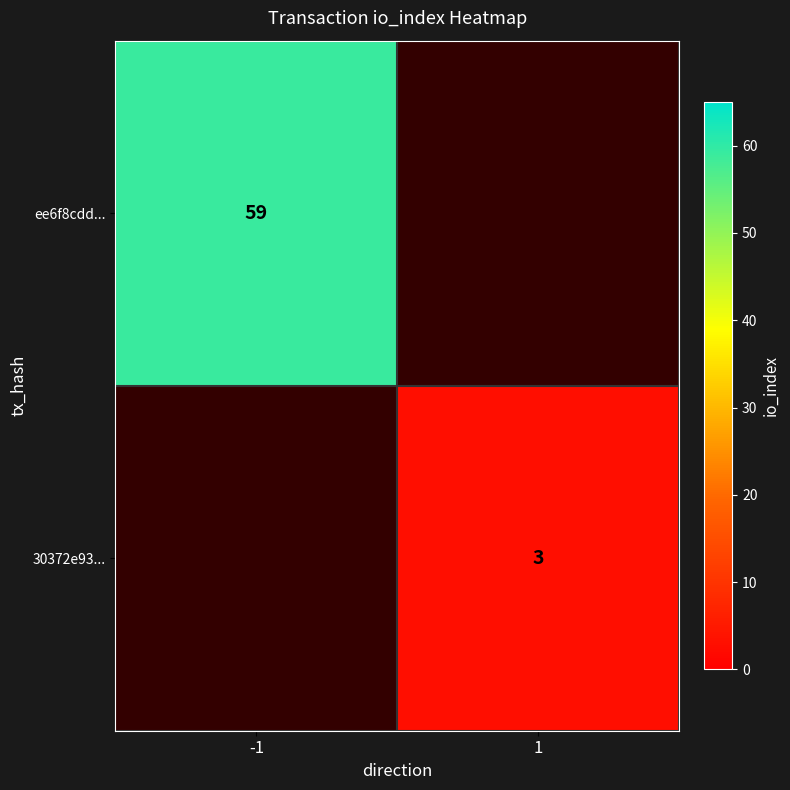

The value of ee6f8cdd... at -1 is 24. True or false?

False